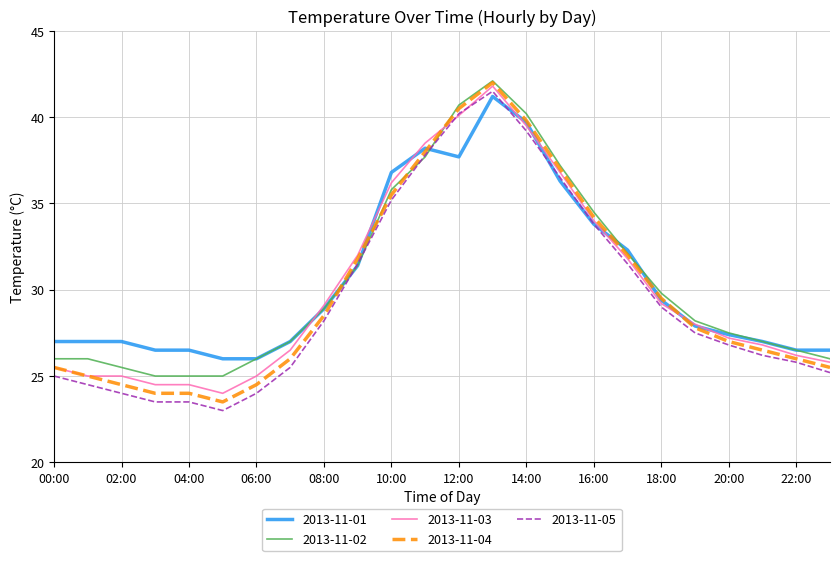

How many lines are shown in the chart?

5